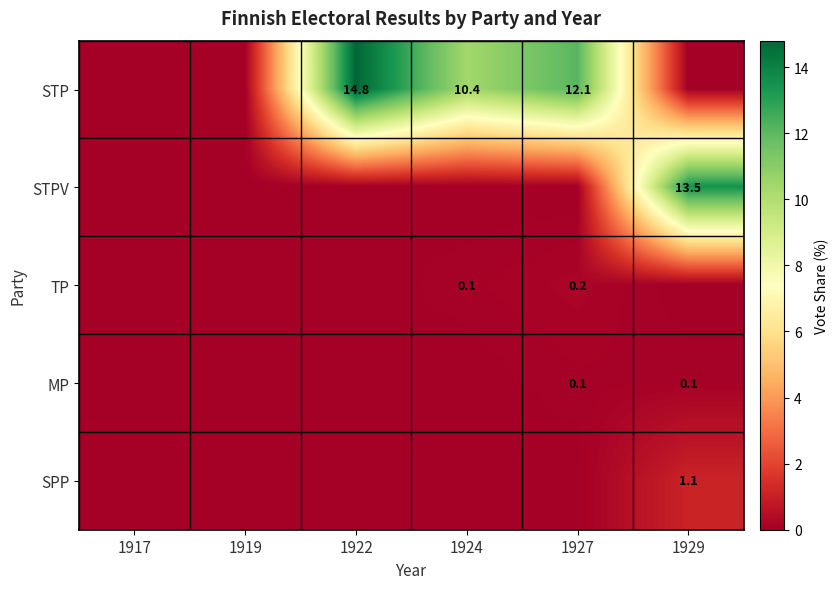

At how many categories does at least one series exceed 12?

3